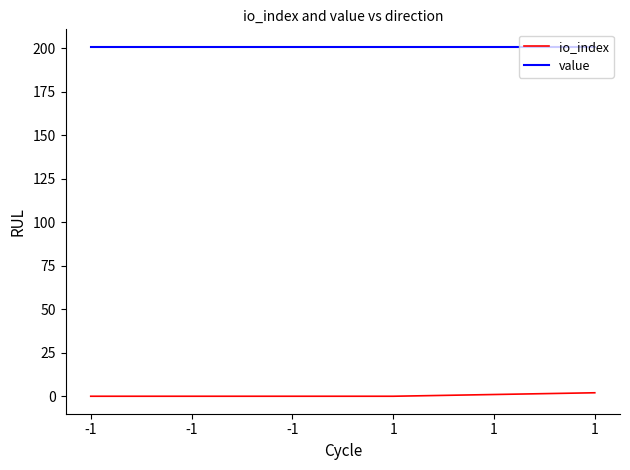

At how many categories does at least one series exceed 71?

6